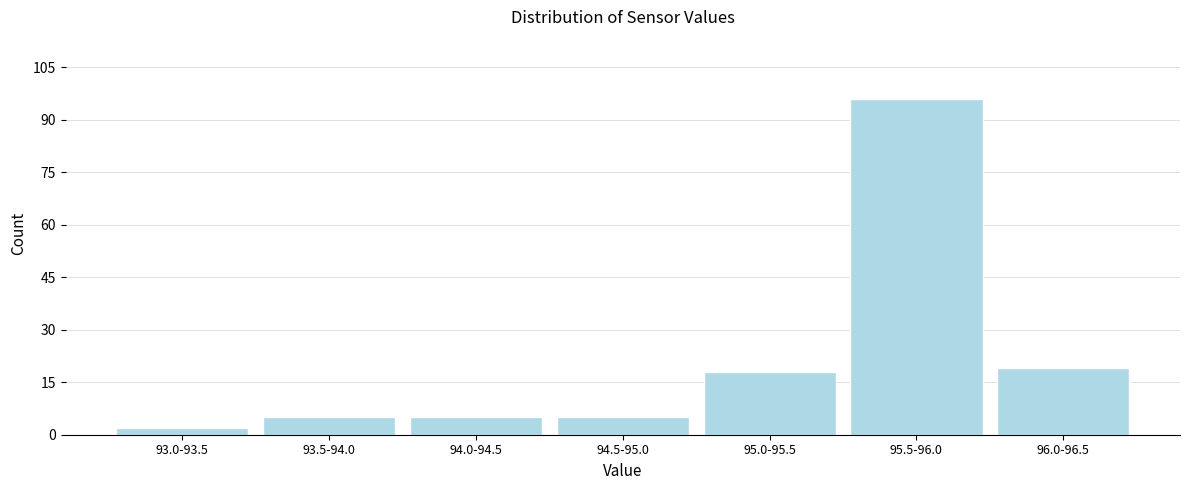

Reading left to right, what are all the values shown in this chart?

93.0-93.5=2	93.5-94.0=5	94.0-94.5=5	94.5-95.0=5	95.0-95.5=18	95.5-96.0=96	96.0-96.5=19